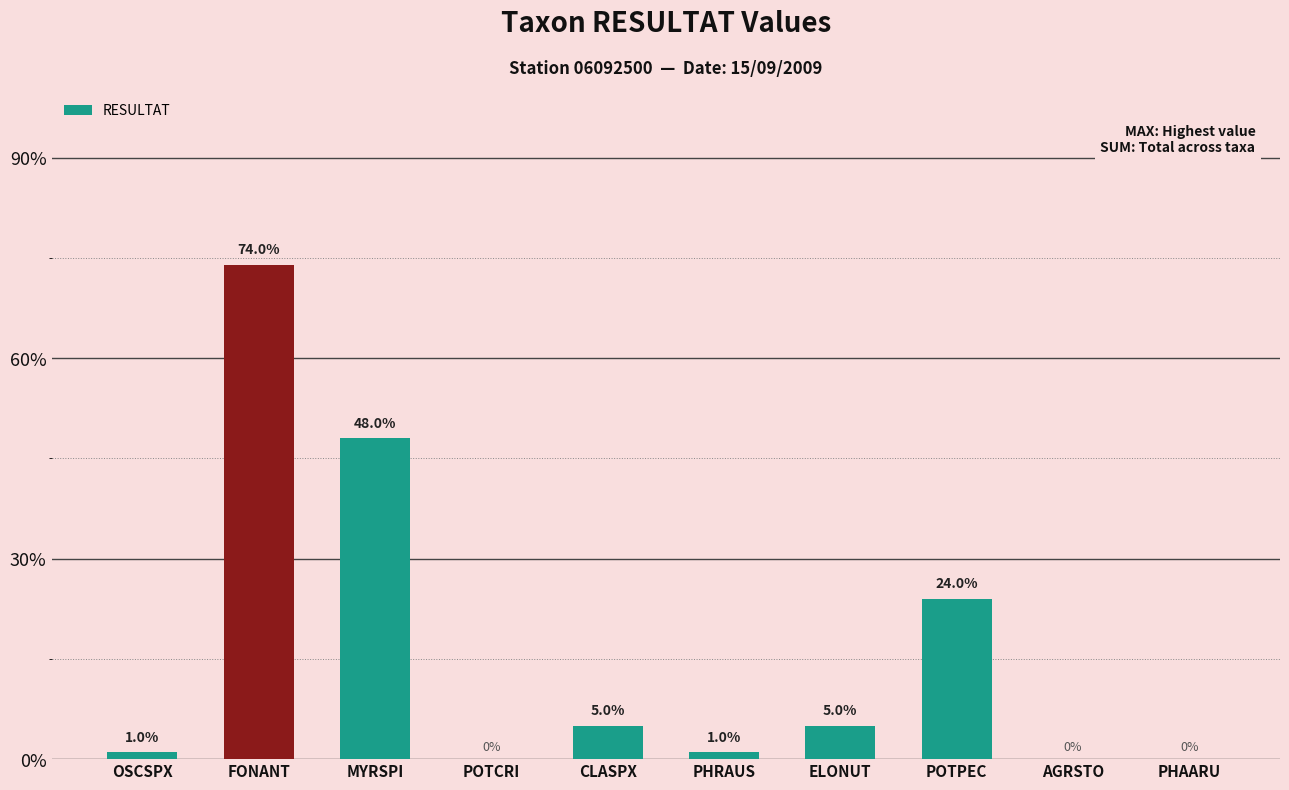

How many data points are above 0?

7